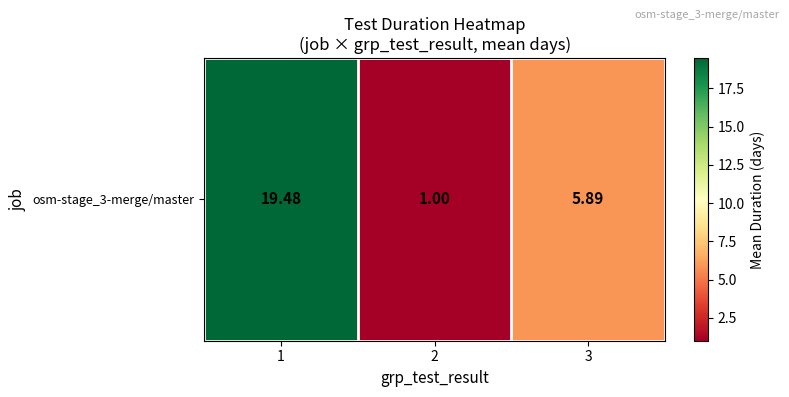

Between 1 and 3, which is larger?

1